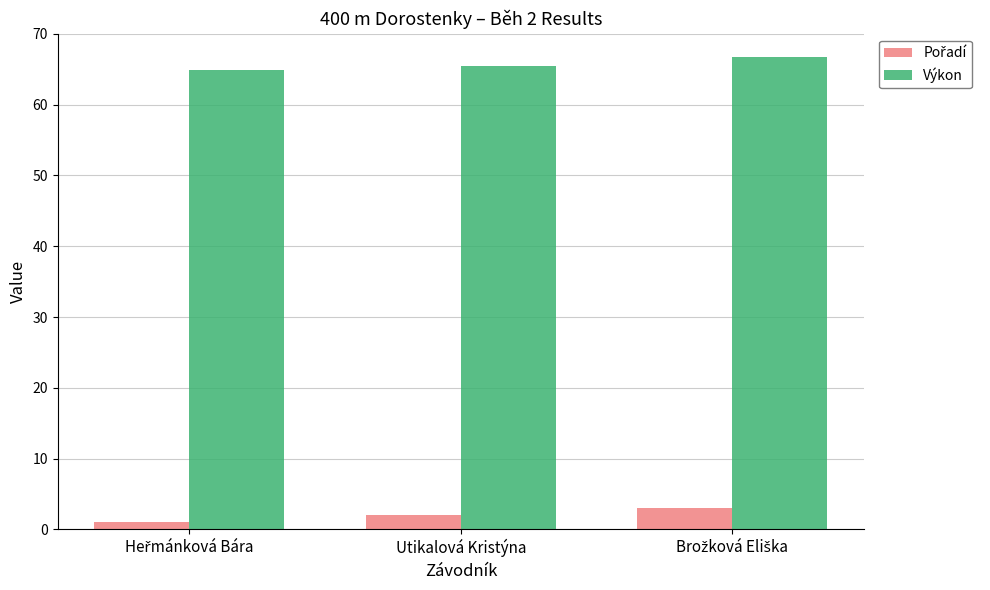

What is the total value across all series at Utikalová Kristýna?

67.4